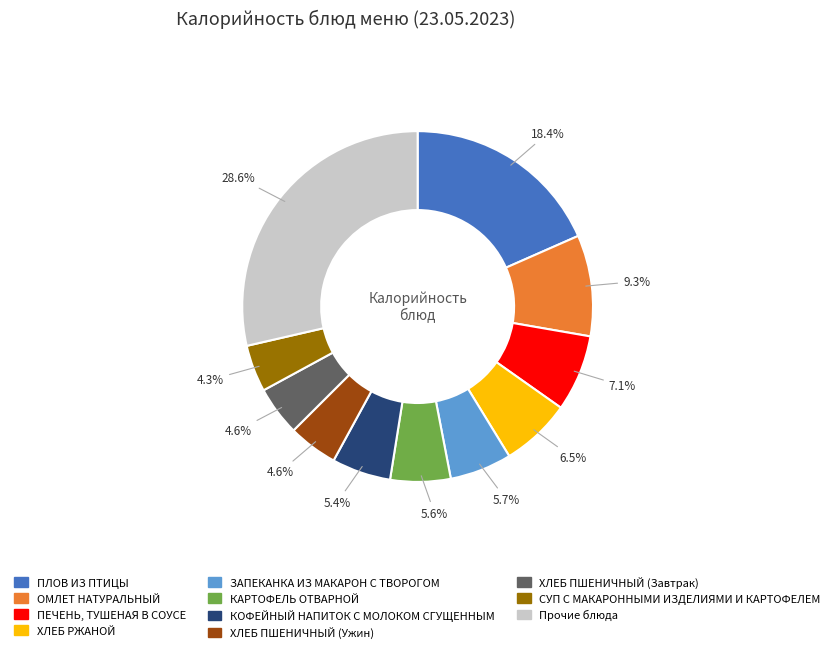

Is there a majority slice in this chart?

No